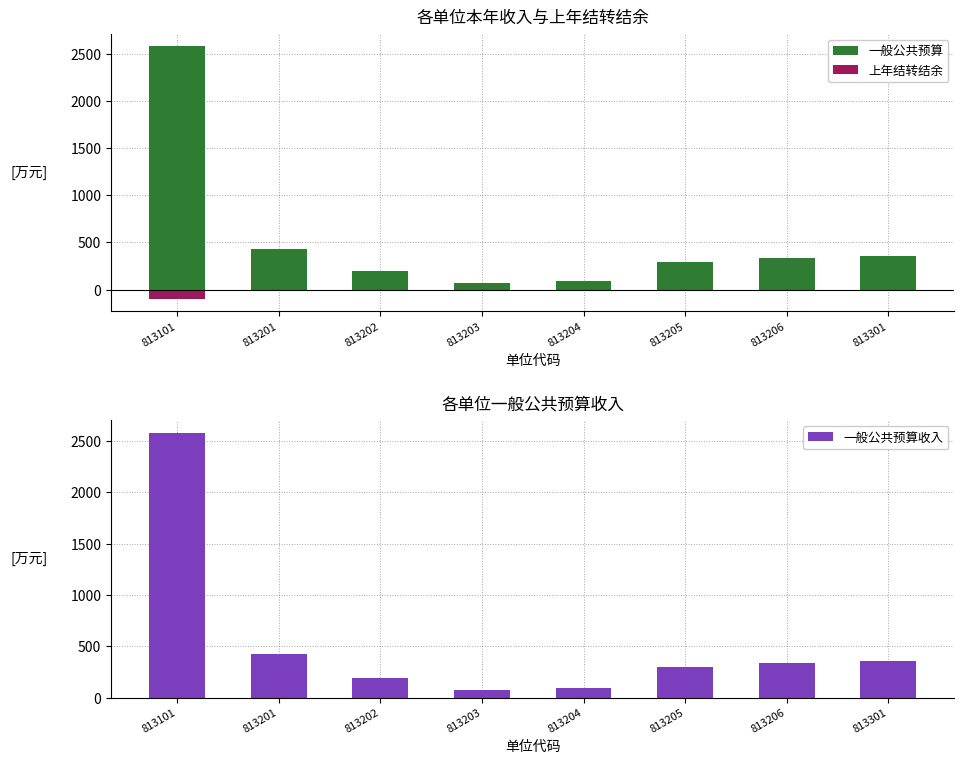

What is the difference between the 一般公共预算 values at 813201 and 813301?

67.1